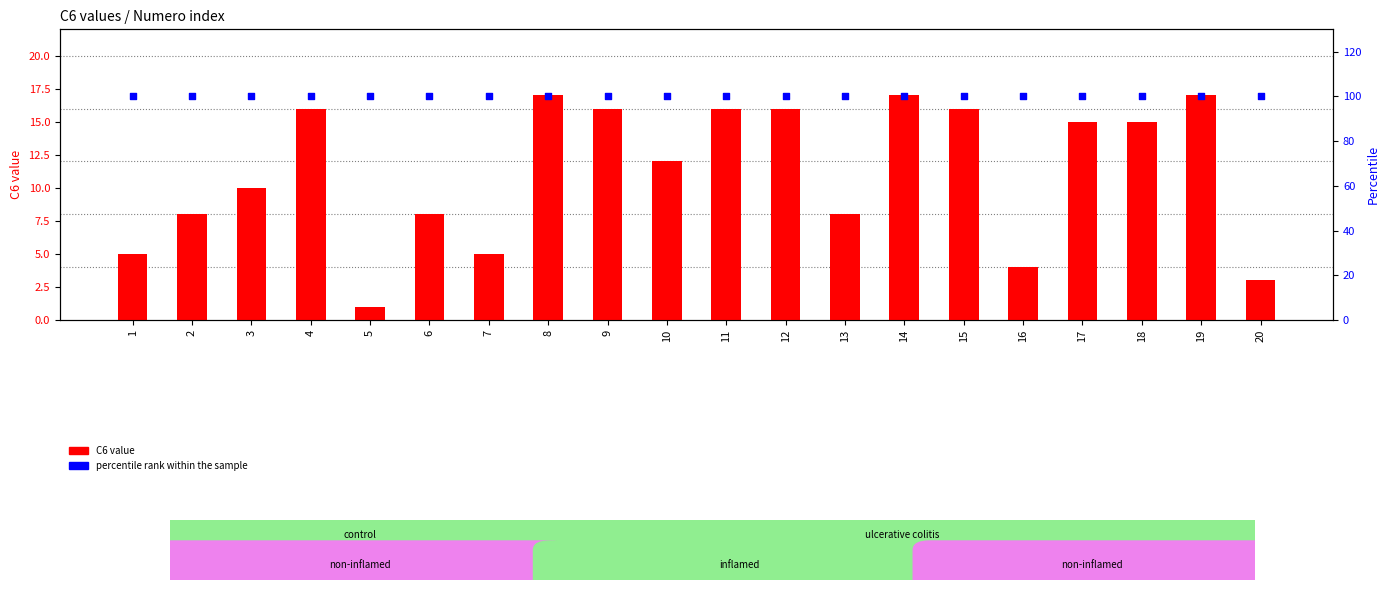

Which series has the widest spread of Y values?

C6 value